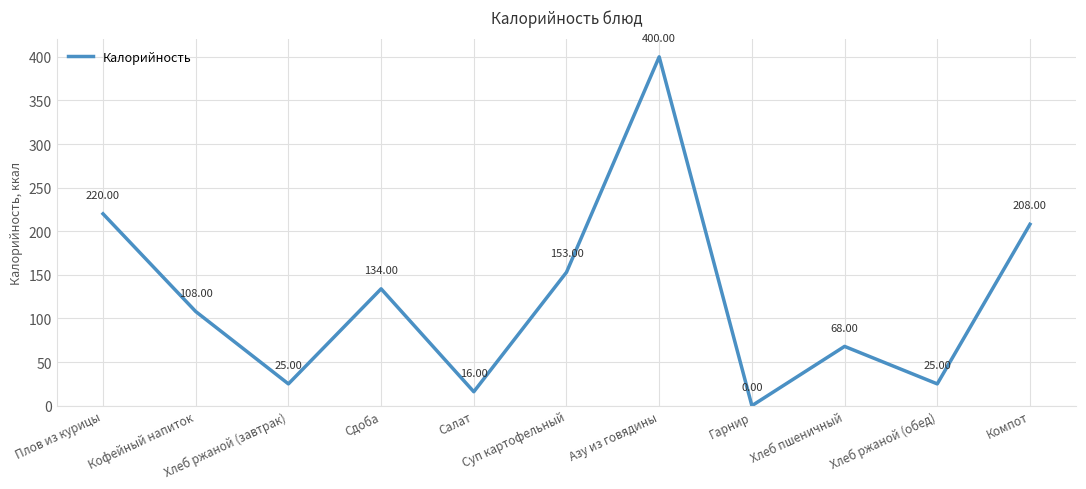

Which has a higher value, Кофейный напиток or Суп картофельный?

Суп картофельный